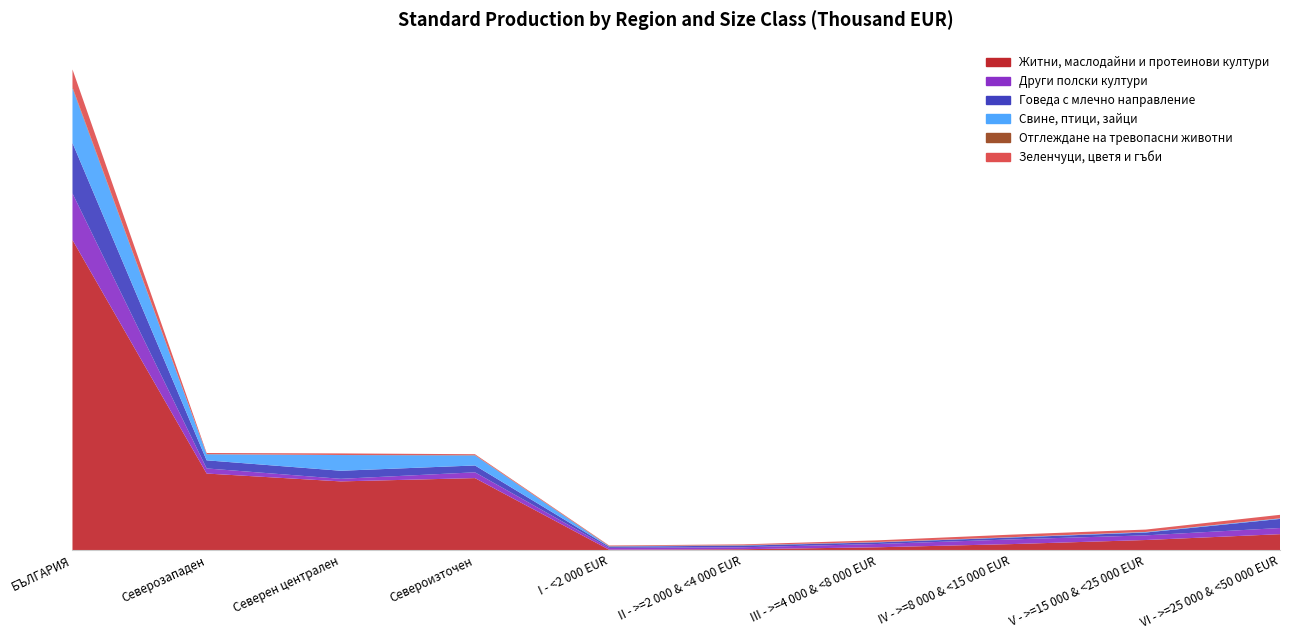

Reading left to right, what are all the values shown in this chart?

Житни, маслодайни и протеинови култури: 2188496	540176	484699	507952	2574	5968	19777	42170	71010	112212
Други полски култури: 328927	36063	18202	40898	13036	13983	23024	33084	32833	43473
Говеда с млечно направление: 355967	57199	57014	48333	8494	11395	11533	13385	20177	64145
Свине, птици, зайци: 386278	42815	110727	70986	2035	1755	1395	2037	3740	3966
Отглеждане на тревопасни животни: 7385	1415	447	2162	2774	2092	1196	375	74	120
Зеленчуци, цветя и гъби: 125375	7492	11091	6233	3481	5133	11781	17932	16796	24841